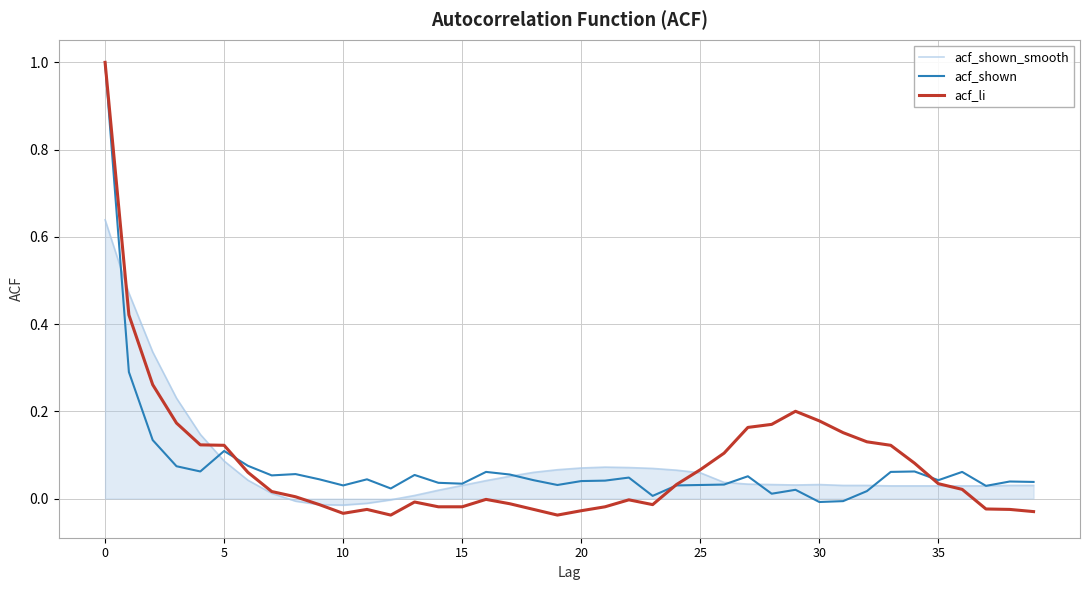

Count the number of data series in this chart.

3